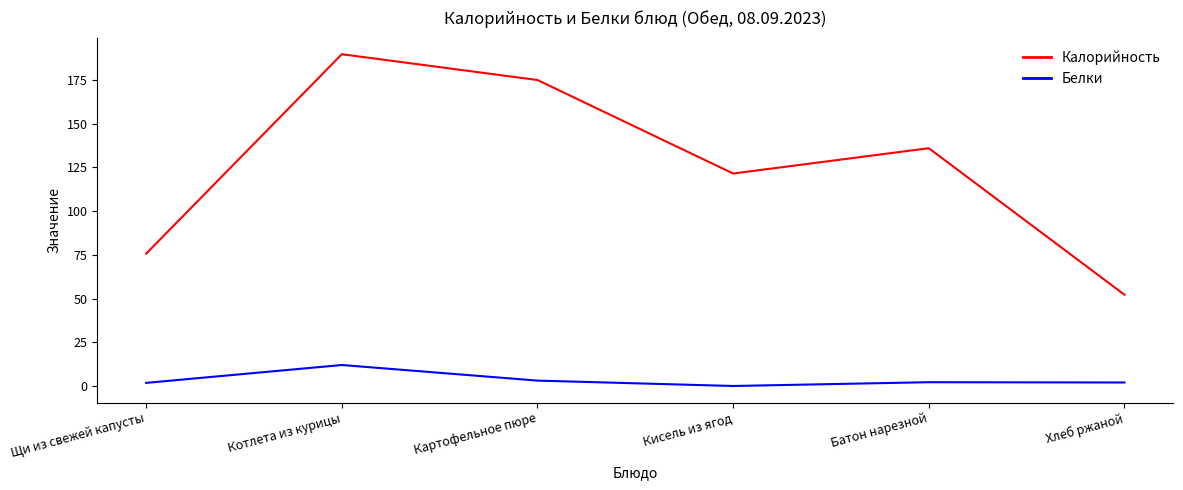

What is the greatest value displayed?

189.8